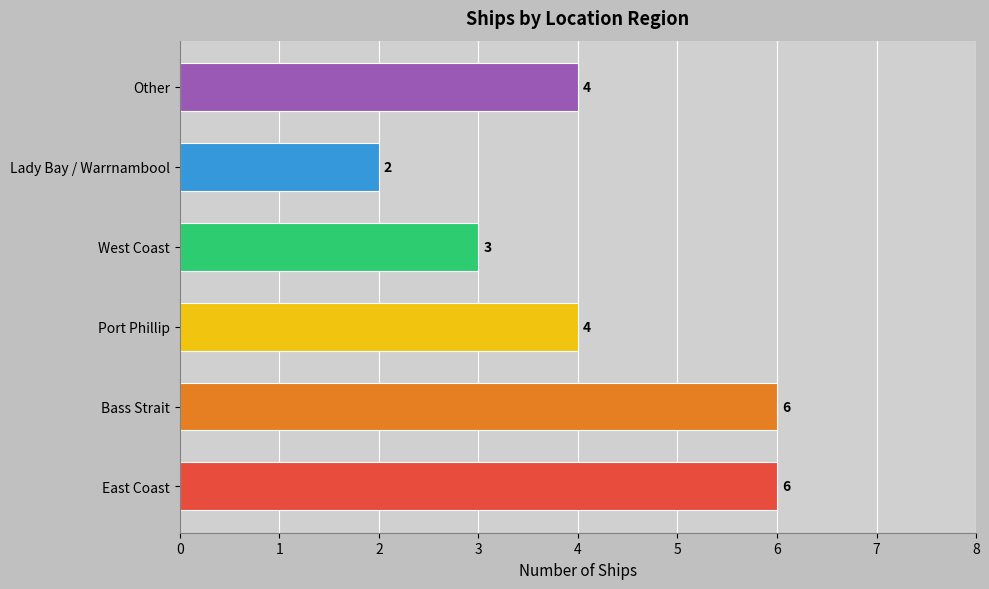

How many data points are less than 4?

2